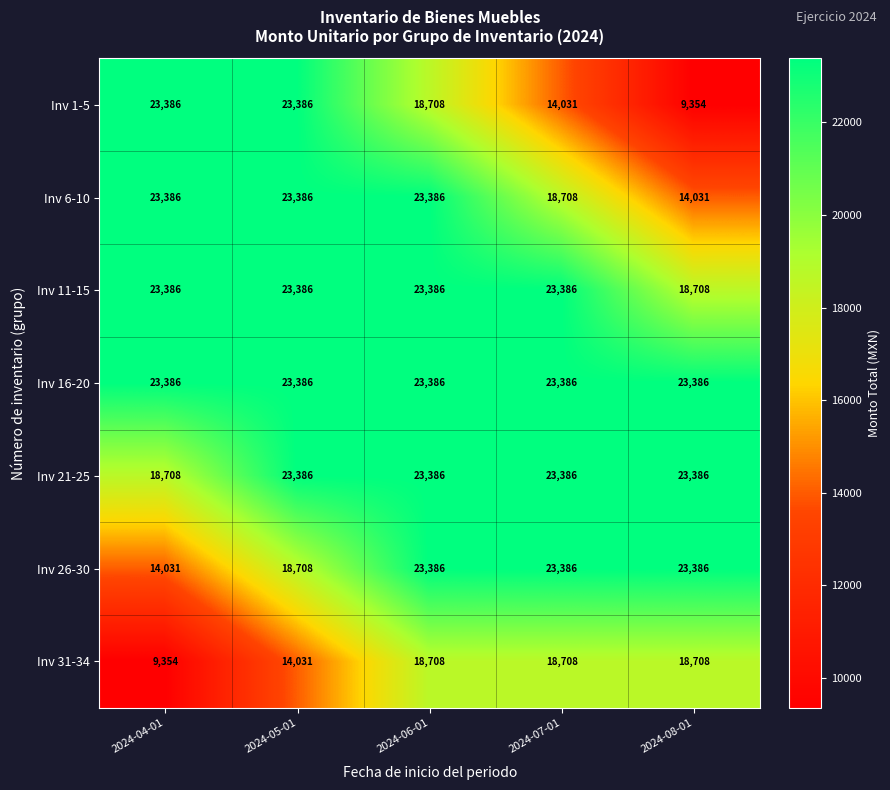

Which series has the largest total across all categories?

Inv 16-20